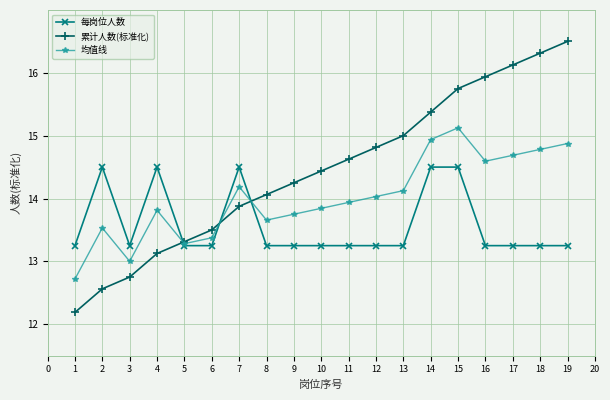

Which series has the largest total across all categories?

累计人数(标准化)